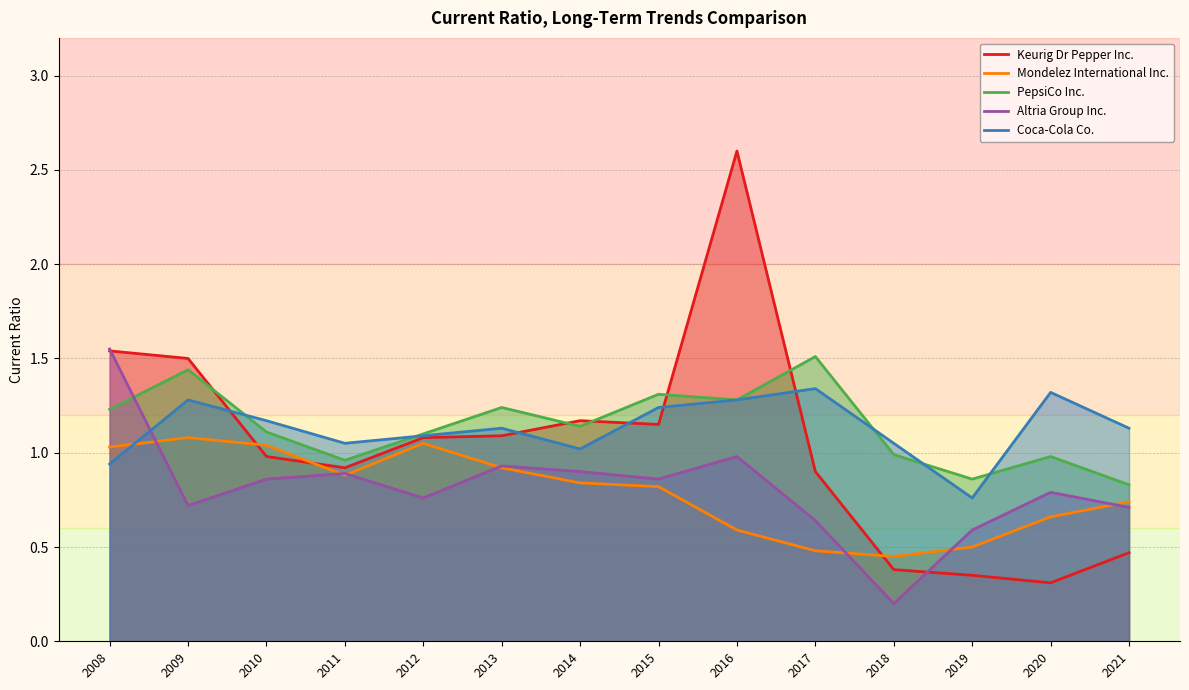

What is the maximum value shown in the chart?

2.6